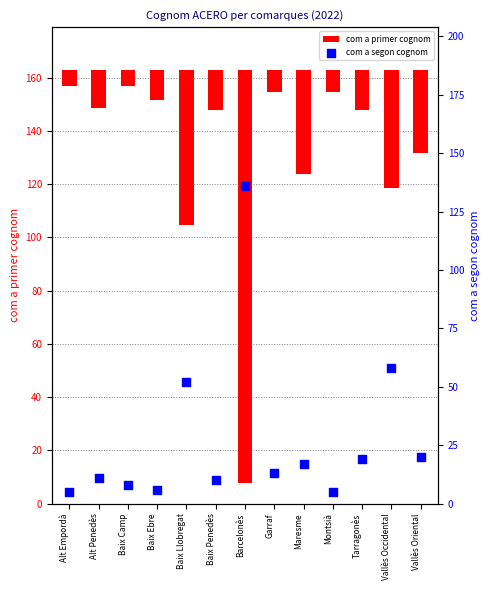

At which category is the sum across all series the highest?

Barcelonès